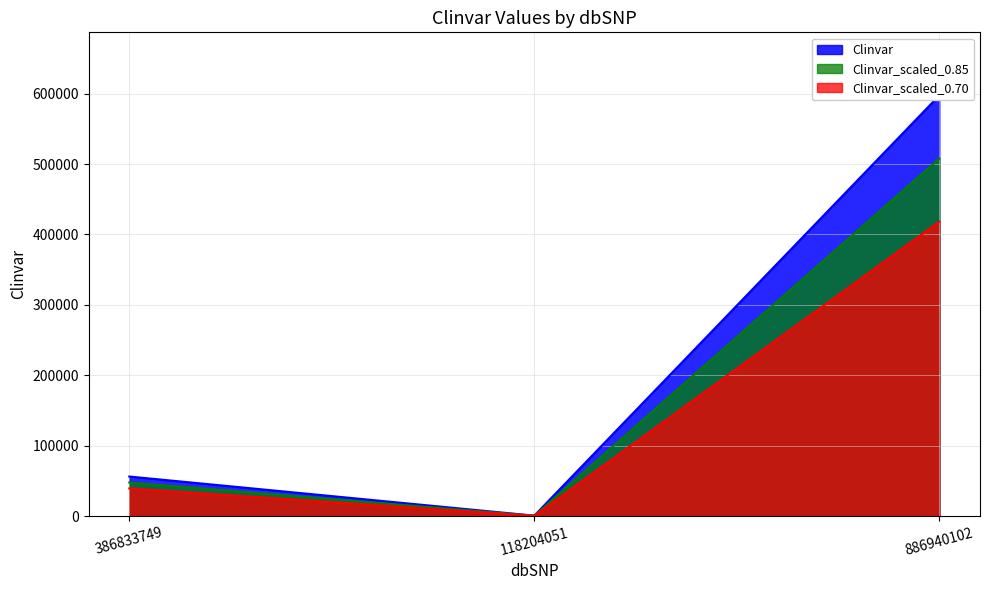

What is the ratio of the value at 386833749 to the value at 886940102?

0.1